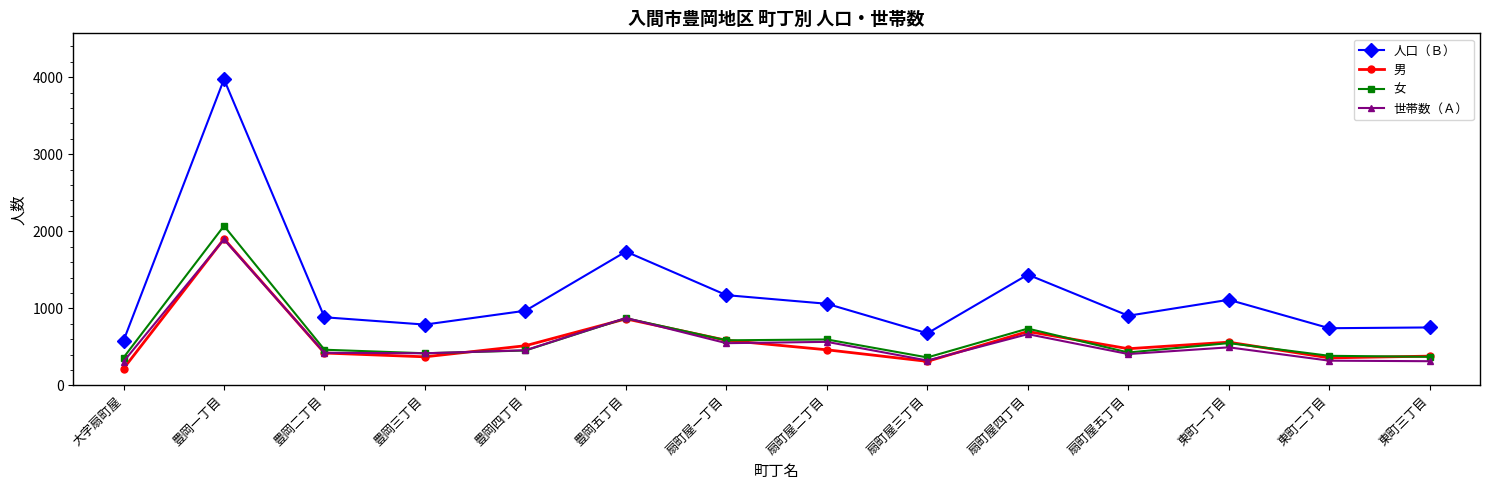

What is the minimum value for 女?

362